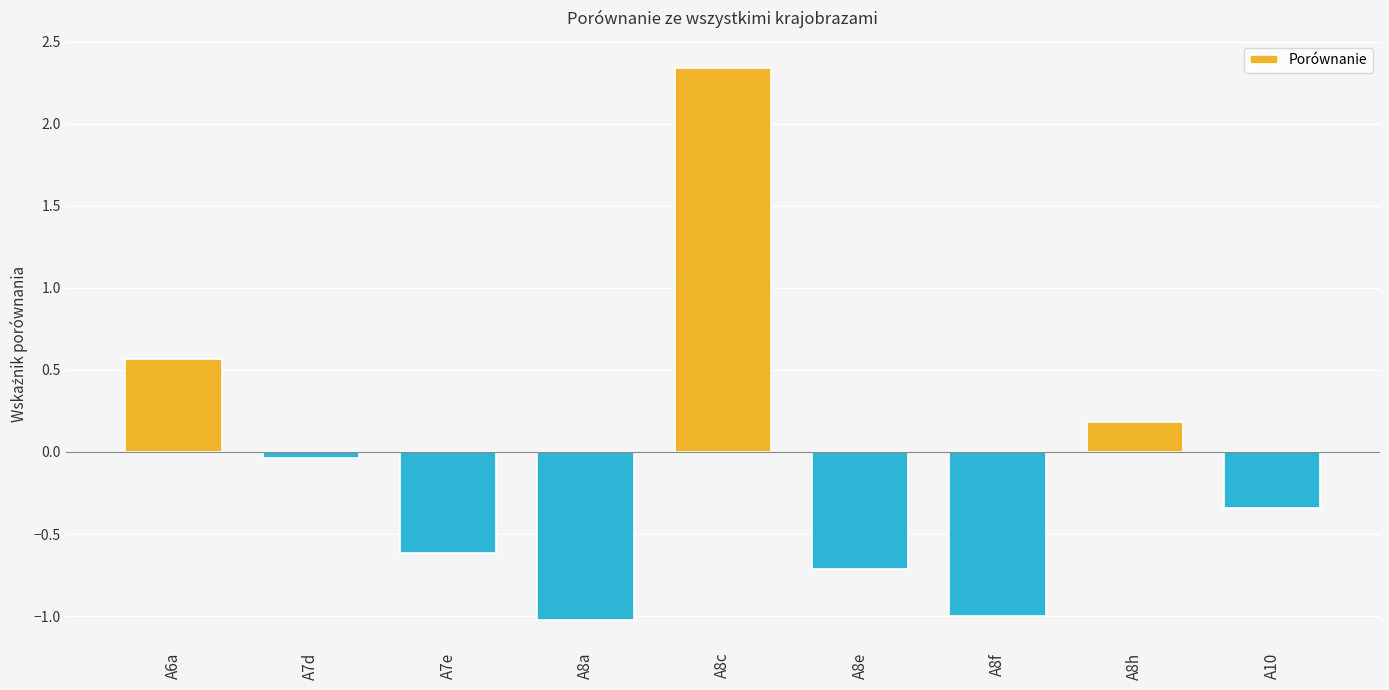

Does the chart contain any negative values?

Yes